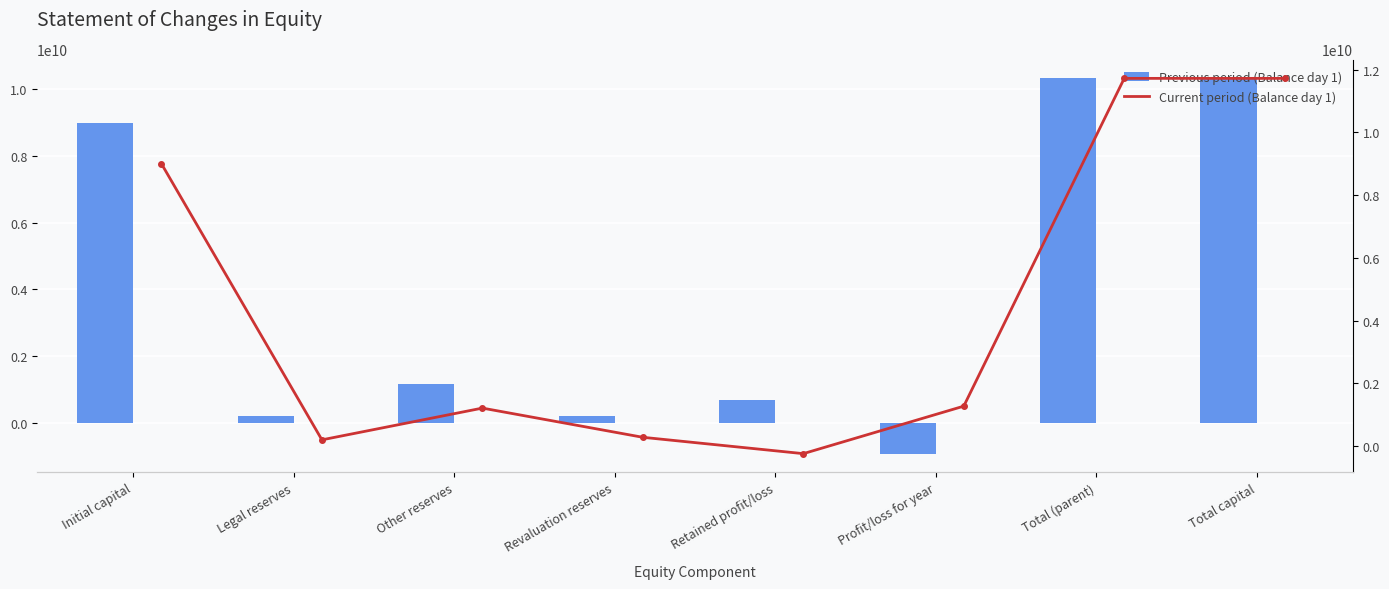

The Current period (Balance day 1) series shows 280000000 at Revaluation reserves. True or false?

True